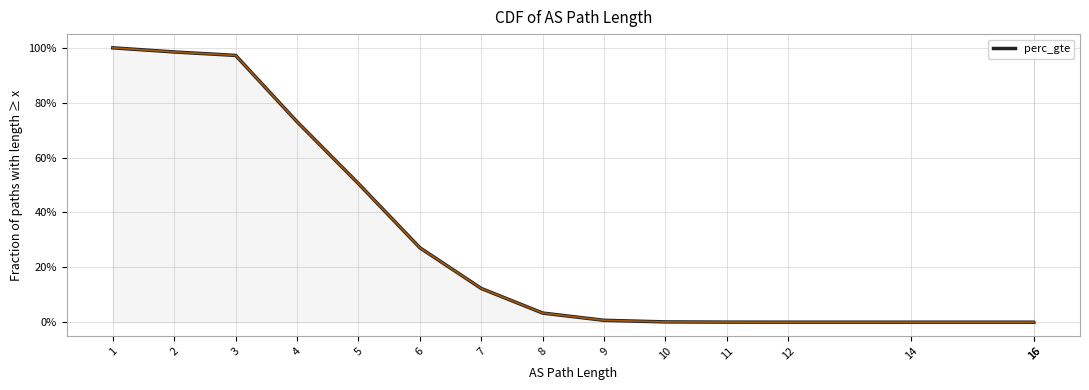

Which has a higher value, 12 or 16?

12